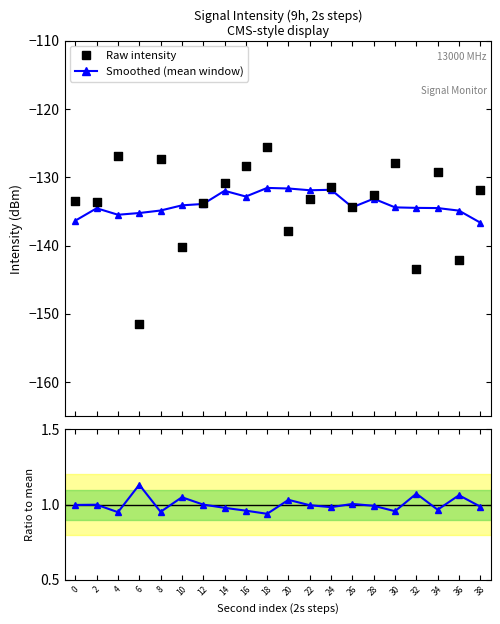

At which category is the sum across all series the highest?

18